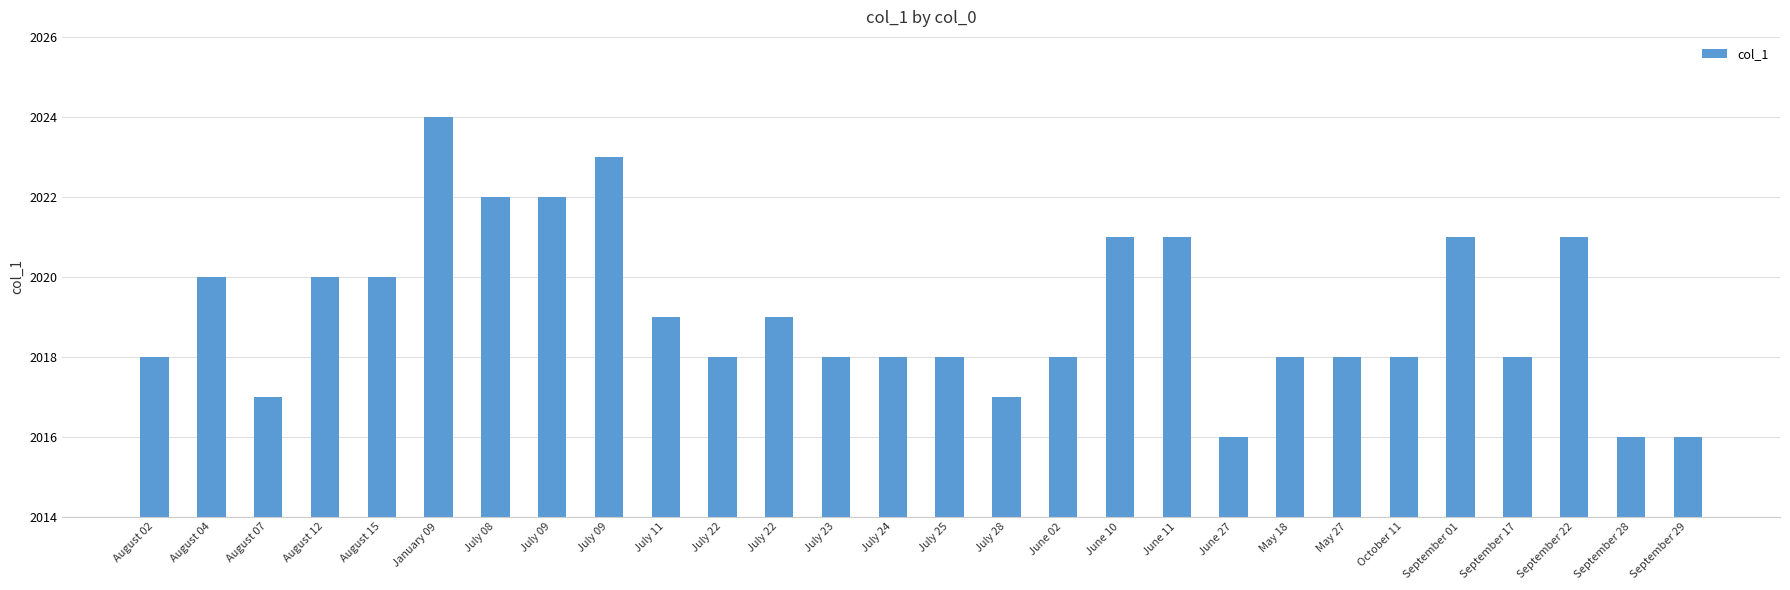

How many bars are there in total?

28